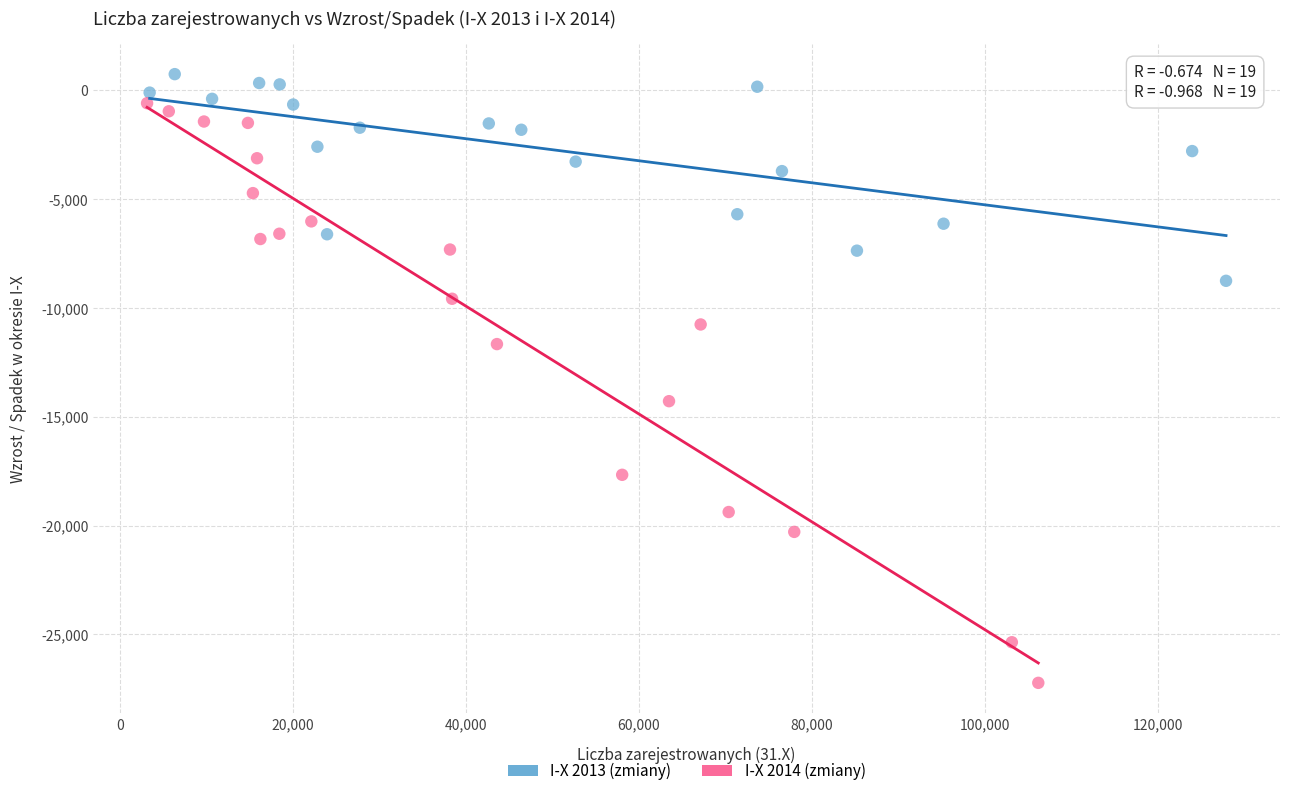

Which series has the widest spread of Y values?

I-X 2014 (zmiany)